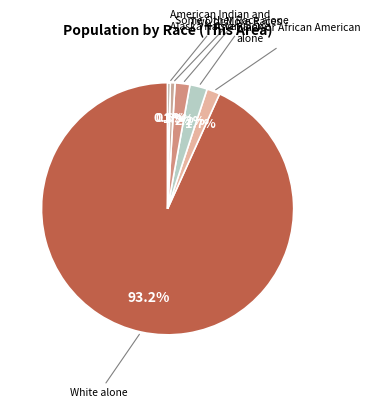

How many slices are in this pie chart?

6